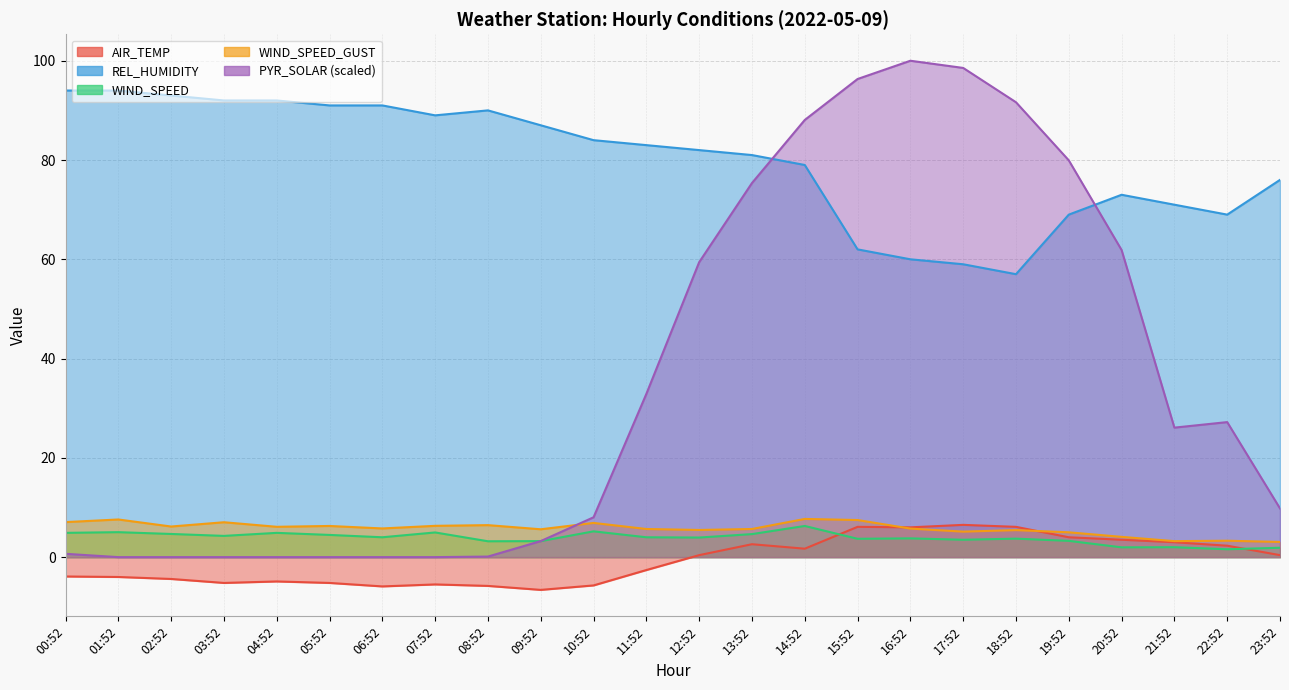

At which category does the chart reach its minimum across all series?

09:52